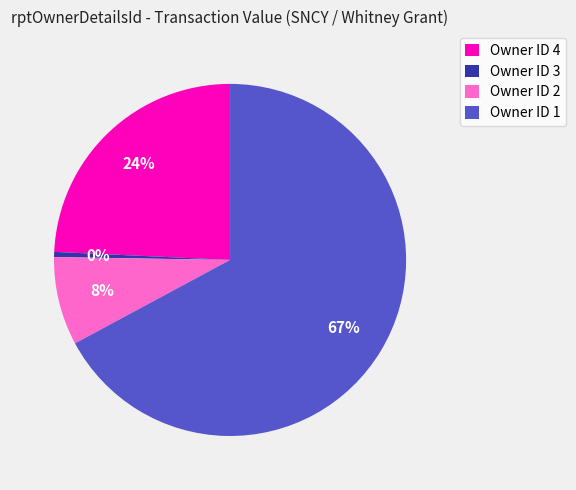

Which category has the smallest portion of the pie?

Owner ID 3